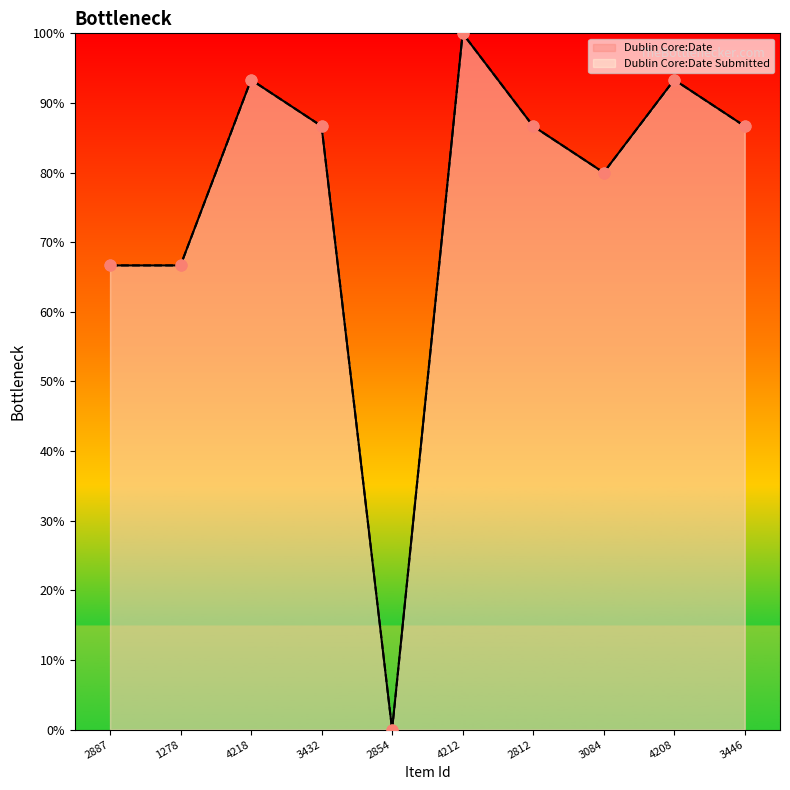

What are all the series names shown in the legend?

Dublin Core:Date, Dublin Core:Date Submitted